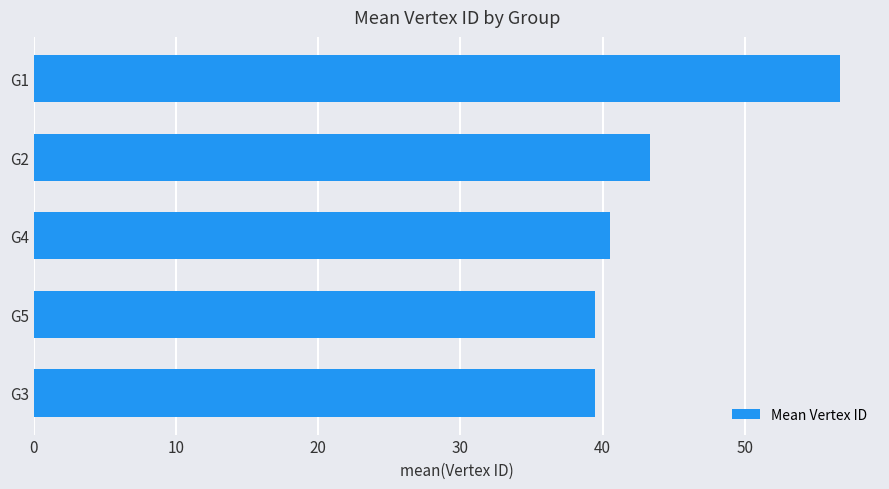

What is the change in value from G1 to G2?

-13.3